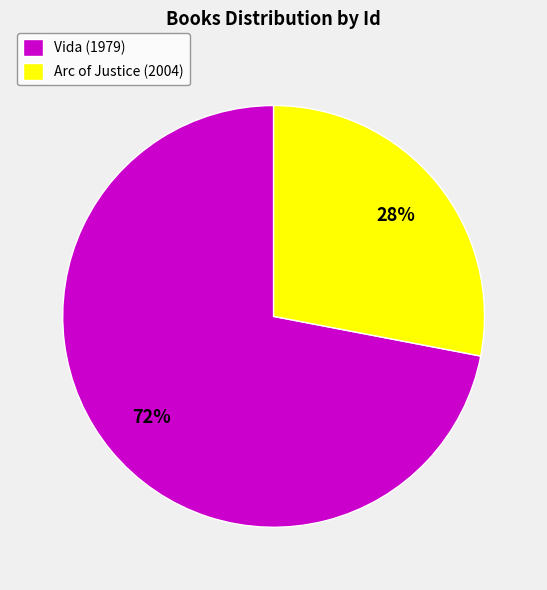

Between Arc of Justice (2004) and Vida (1979), which is larger?

Vida (1979)